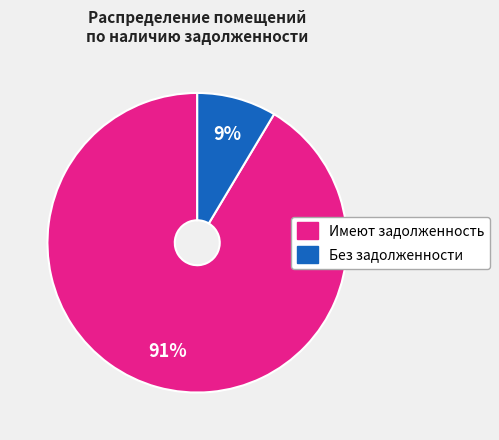

To the nearest percent, what is the average slice percentage?

50%